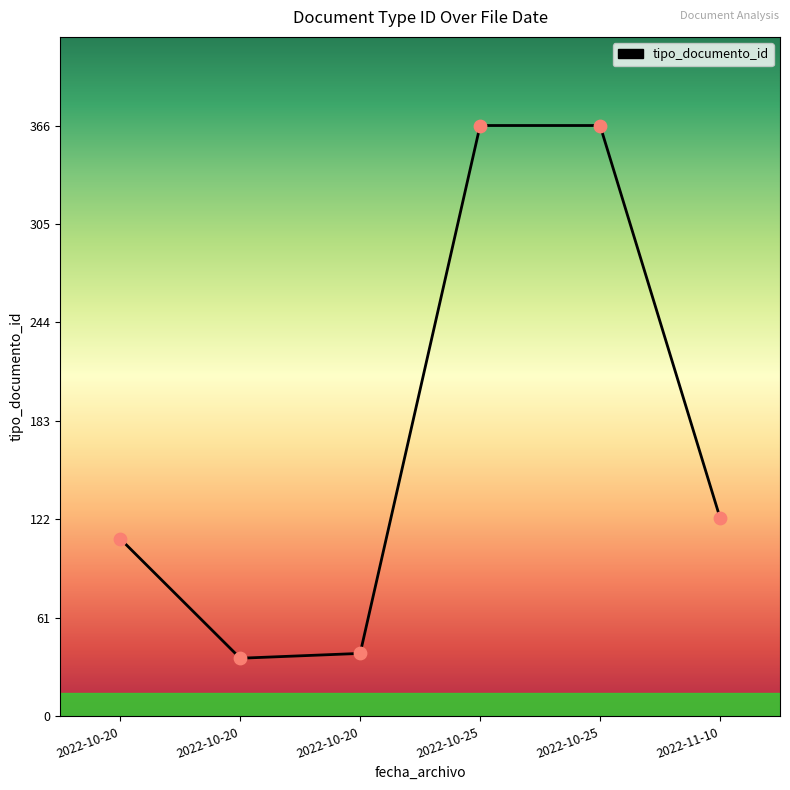

How many distinct data groups are displayed?

1